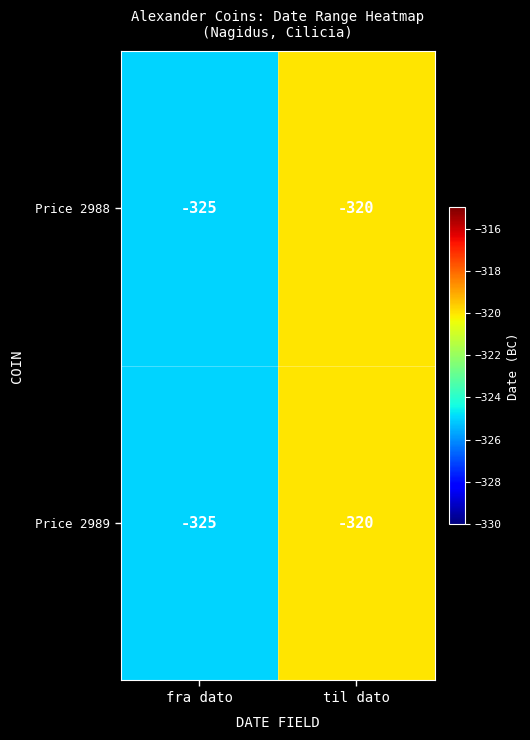

What is the smallest value displayed?

-325